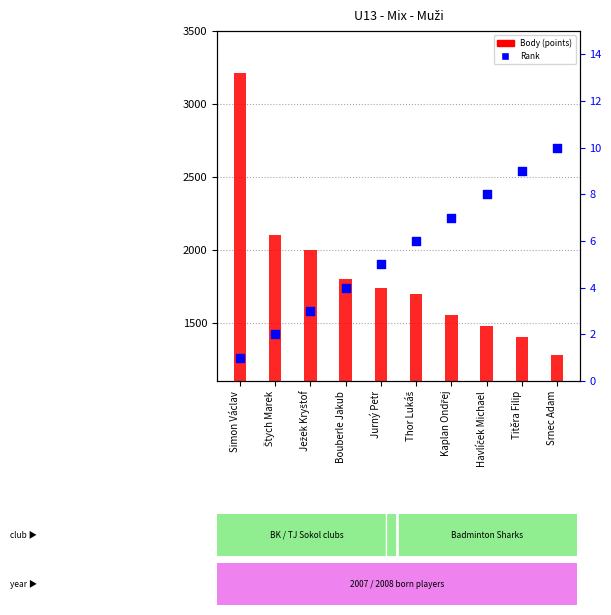

Which series contains the highest Y value?

Body